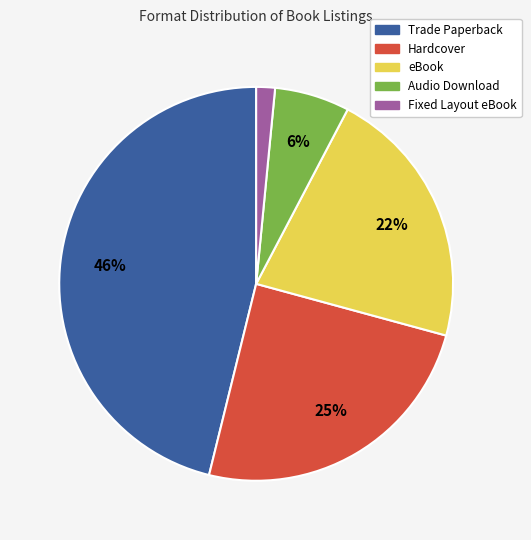

To the nearest percent, what is the average slice percentage?

20%